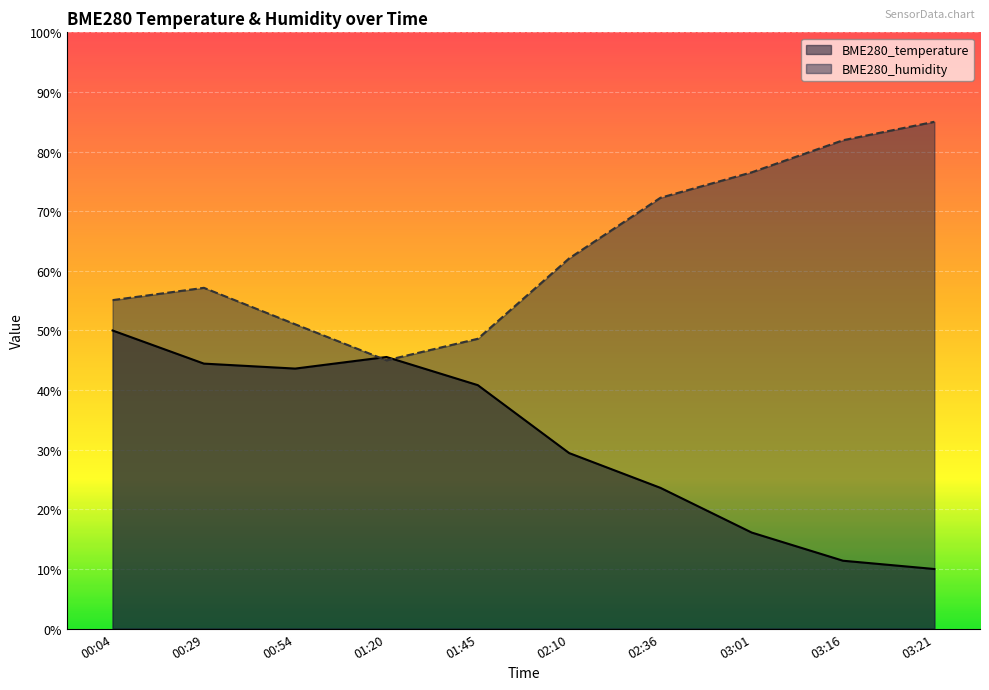

At which category does BME280_temperature reach its first local peak?

01:20